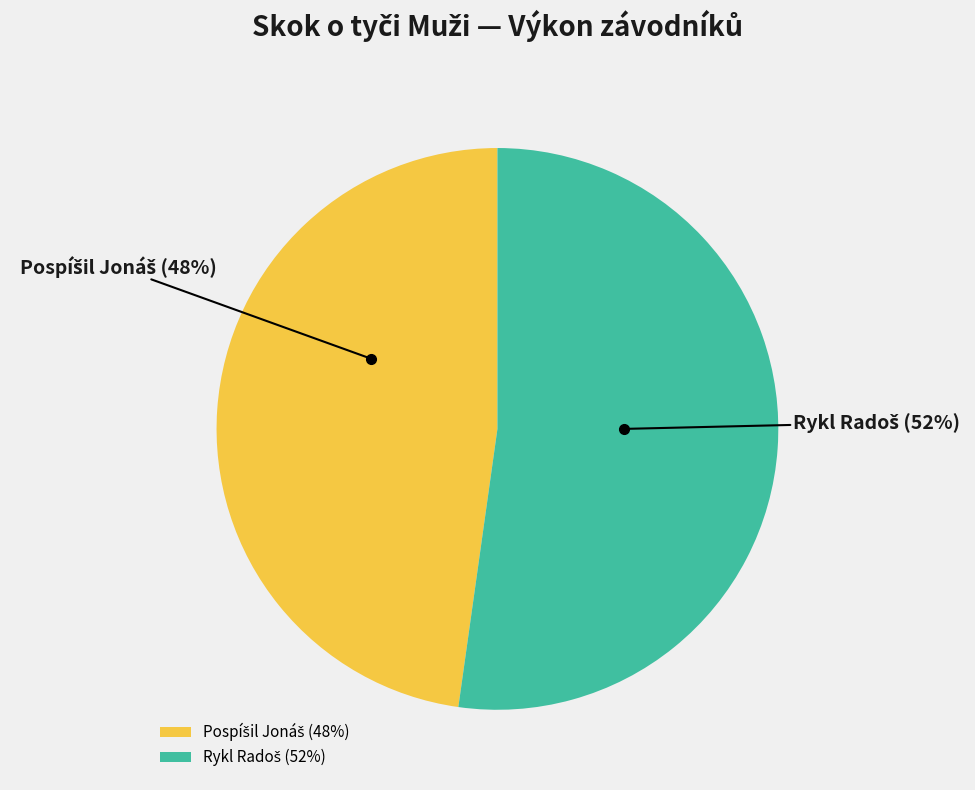

Does any single category account for the majority?

Yes